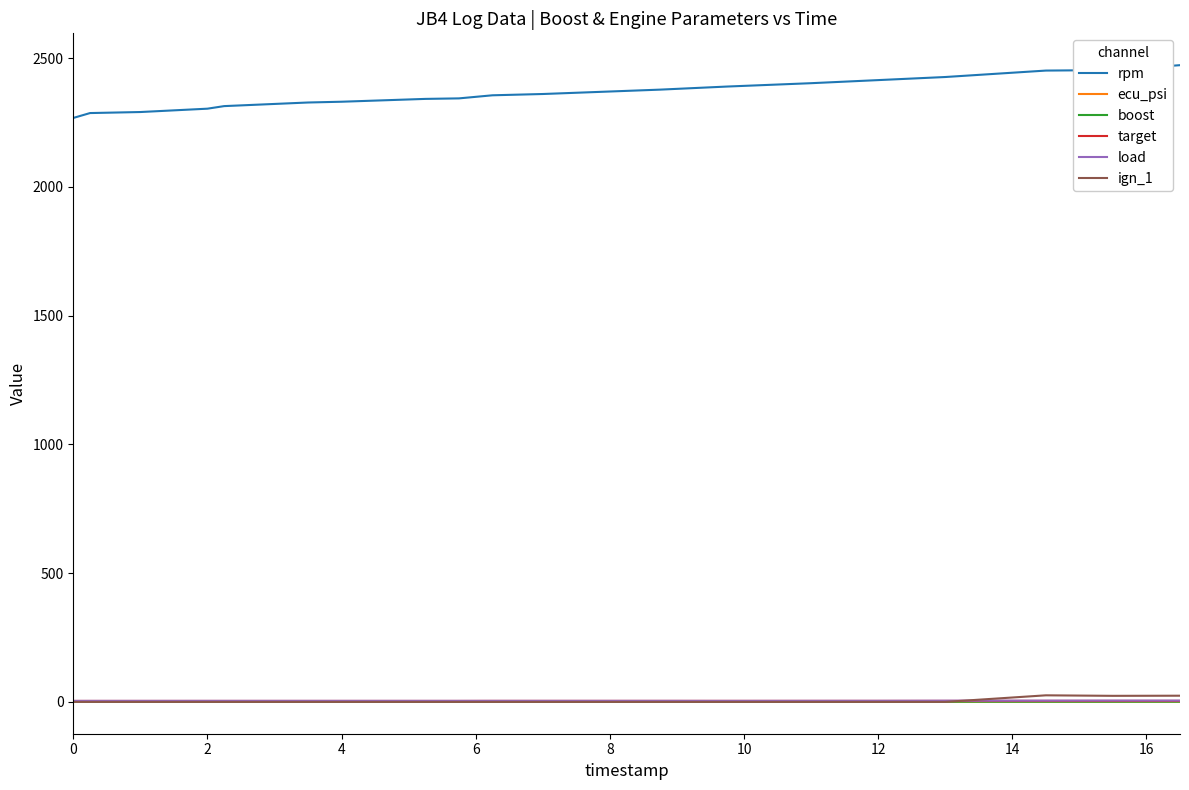

What is the greatest value displayed?

2473.0